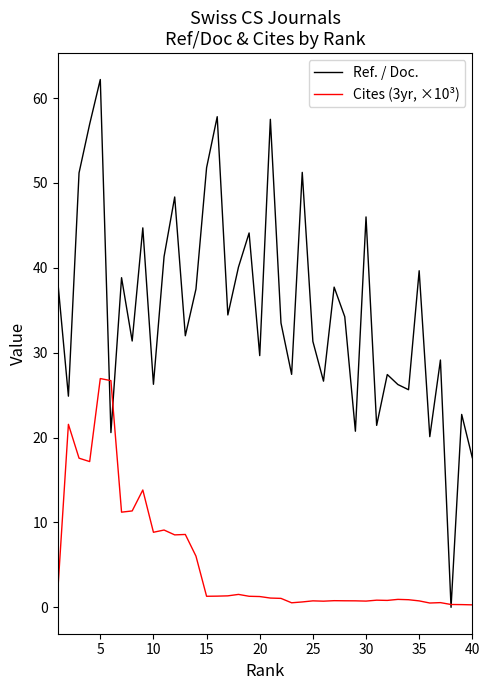

True or false: Ref. / Doc. has more than 0 interior local peaks.

True